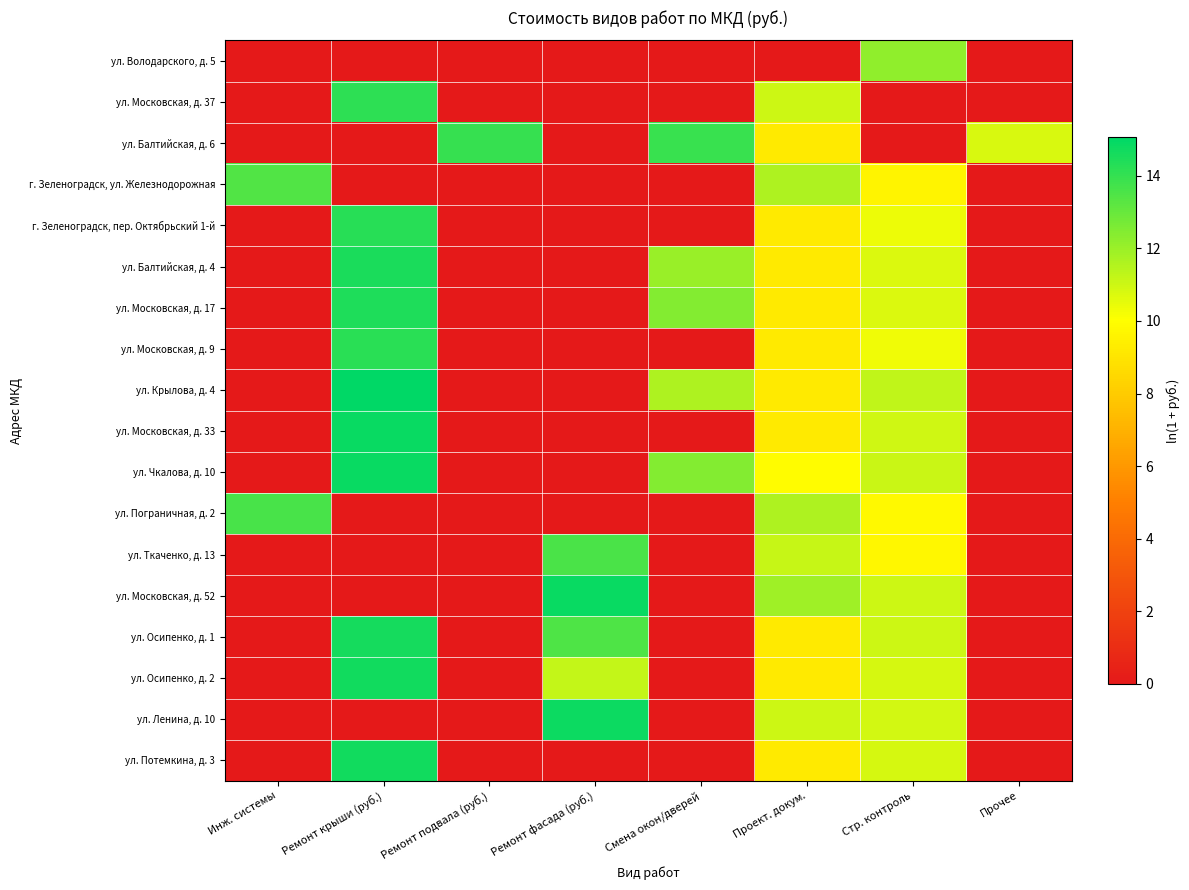

Reading left to right, list all the values displayed in this chart.

ул. Володарского, д. 5: Инж. системы=0.0	Ремонт крыши (руб.)=0.0	Ремонт подвала (руб.)=0.0	Ремонт фасада (руб.)=0.0	Смена окон/дверей=0.0	Проект. докум.=0.0	Стр. контроль=12.2	Прочее=0.0
ул. Московская, д. 37: Инж. системы=0.0	Ремонт крыши (руб.)=14.1	Ремонт подвала (руб.)=0.0	Ремонт фасада (руб.)=0.0	Смена окон/дверей=0.0	Проект. докум.=11.0	Стр. контроль=0.0	Прочее=0.0
ул. Балтийская, д. 6: Инж. системы=0.0	Ремонт крыши (руб.)=0.0	Ремонт подвала (руб.)=14.0	Ремонт фасада (руб.)=0.0	Смена окон/дверей=13.9	Проект. докум.=9.2	Стр. контроль=0.0	Прочее=10.8
г. Зеленоградск, ул. Железнодорожная: Инж. системы=13.4	Ремонт крыши (руб.)=0.0	Ремонт подвала (руб.)=0.0	Ремонт фасада (руб.)=0.0	Смена окон/дверей=0.0	Проект. докум.=11.6	Стр. контроль=9.6	Прочее=0.0
г. Зеленоградск, пер. Октябрьский 1-й: Инж. системы=0.0	Ремонт крыши (руб.)=14.3	Ремонт подвала (руб.)=0.0	Ремонт фасада (руб.)=0.0	Смена окон/дверей=0.0	Проект. докум.=9.2	Стр. контроль=10.4	Прочее=0.0
ул. Балтийская, д. 4: Инж. системы=0.0	Ремонт крыши (руб.)=14.5	Ремонт подвала (руб.)=0.0	Ремонт фасада (руб.)=0.0	Смена окон/дверей=12.0	Проект. докум.=9.2	Стр. контроль=10.7	Прочее=0.0
ул. Московская, д. 17: Инж. системы=0.0	Ремонт крыши (руб.)=14.4	Ремонт подвала (руб.)=0.0	Ремонт фасада (руб.)=0.0	Смена окон/дверей=12.4	Проект. докум.=9.2	Стр. контроль=10.7	Прочее=0.0
ул. Московская, д. 9: Инж. системы=0.0	Ремонт крыши (руб.)=14.2	Ремонт подвала (руб.)=0.0	Ремонт фасада (руб.)=0.0	Смена окон/дверей=0.0	Проект. докум.=9.2	Стр. контроль=10.3	Прочее=0.0
ул. Крылова, д. 4: Инж. системы=0.0	Ремонт крыши (руб.)=15.1	Ремонт подвала (руб.)=0.0	Ремонт фасада (руб.)=0.0	Смена окон/дверей=11.6	Проект. докум.=9.2	Стр. контроль=11.2	Прочее=0.0
ул. Московская, д. 33: Инж. системы=0.0	Ремонт крыши (руб.)=14.8	Ремонт подвала (руб.)=0.0	Ремонт фасада (руб.)=0.0	Смена окон/дверей=0.0	Проект. докум.=9.2	Стр. контроль=11.0	Прочее=0.0
ул. Чкалова, д. 10: Инж. системы=0.0	Ремонт крыши (руб.)=14.9	Ремонт подвала (руб.)=0.0	Ремонт фасада (руб.)=0.0	Смена окон/дверей=12.5	Проект. докум.=9.9	Стр. контроль=11.1	Прочее=0.0
ул. Пограничная, д. 2: Инж. системы=13.6	Ремонт крыши (руб.)=0.0	Ремонт подвала (руб.)=0.0	Ремонт фасада (руб.)=0.0	Смена окон/дверей=0.0	Проект. докум.=11.6	Стр. контроль=9.8	Прочее=0.0
ул. Ткаченко, д. 13: Инж. системы=0.0	Ремонт крыши (руб.)=0.0	Ремонт подвала (руб.)=0.0	Ремонт фасада (руб.)=13.6	Смена окон/дверей=0.0	Проект. докум.=11.2	Стр. контроль=9.7	Прочее=0.0
ул. Московская, д. 52: Инж. системы=0.0	Ремонт крыши (руб.)=0.0	Ремонт подвала (руб.)=0.0	Ремонт фасада (руб.)=14.9	Смена окон/дверей=0.0	Проект. докум.=11.9	Стр. контроль=11.0	Прочее=0.0
ул. Осипенко, д. 1: Инж. системы=0.0	Ремонт крыши (руб.)=14.6	Ремонт подвала (руб.)=0.0	Ремонт фасада (руб.)=13.5	Смена окон/дверей=0.0	Проект. докум.=9.2	Стр. контроль=11.0	Прочее=0.0
ул. Осипенко, д. 2: Инж. системы=0.0	Ремонт крыши (руб.)=14.7	Ремонт подвала (руб.)=0.0	Ремонт фасада (руб.)=11.2	Смена окон/дверей=0.0	Проект. докум.=9.2	Стр. контроль=10.8	Прочее=0.0
ул. Ленина, д. 10: Инж. системы=0.0	Ремонт крыши (руб.)=0.0	Ремонт подвала (руб.)=0.0	Ремонт фасада (руб.)=14.8	Смена окон/дверей=0.0	Проект. докум.=11.0	Стр. контроль=10.9	Прочее=0.0
ул. Потемкина, д. 3: Инж. системы=0.0	Ремонт крыши (руб.)=14.7	Ремонт подвала (руб.)=0.0	Ремонт фасада (руб.)=0.0	Смена окон/дверей=0.0	Проект. докум.=9.2	Стр. контроль=10.8	Прочее=0.0